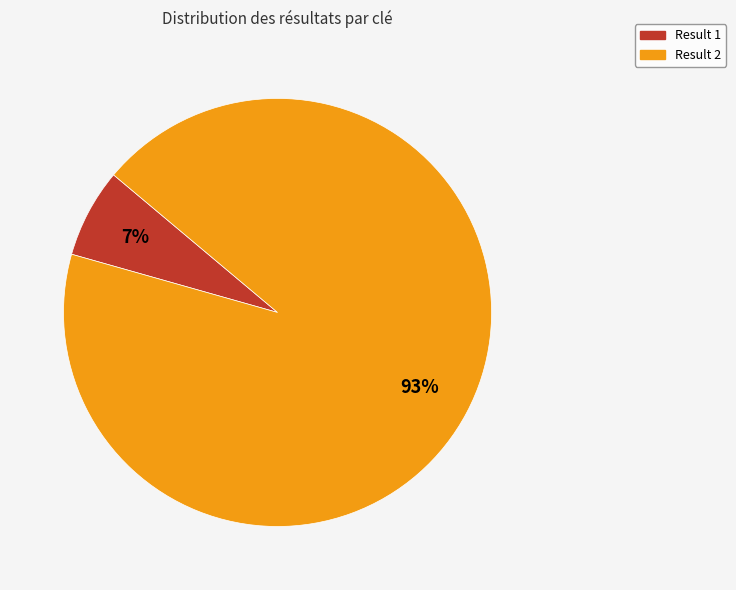

Is there a majority slice in this chart?

Yes